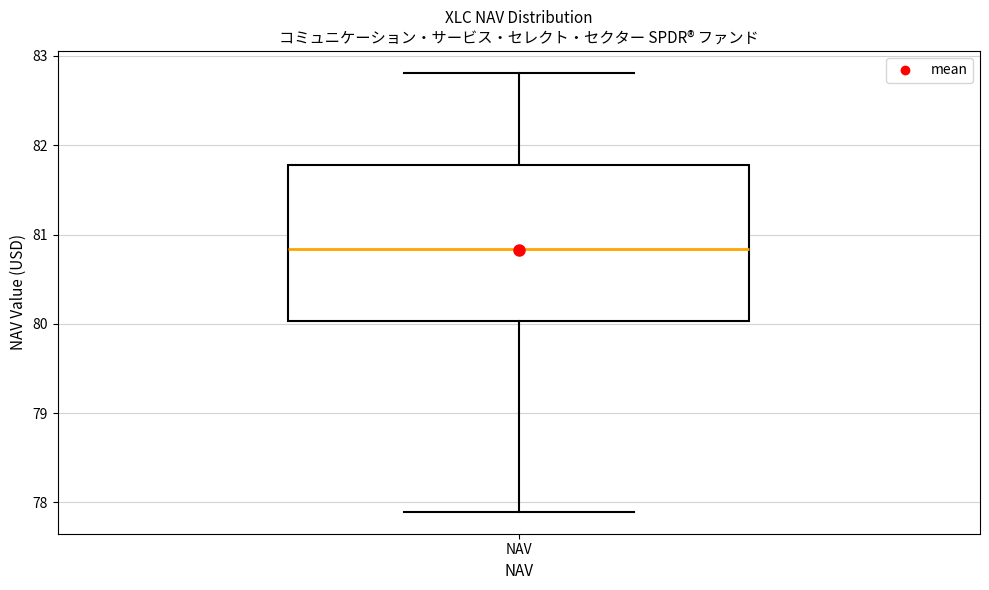

Read this box plot against the y-axis: the position of the median line, the range covered by the box, and the ends of both whiskers. The values are not printed on the chart, so give them approximately, as read against the axis.

median 80.8, box 80.0 to 81.8, whiskers 77.9 to 82.8